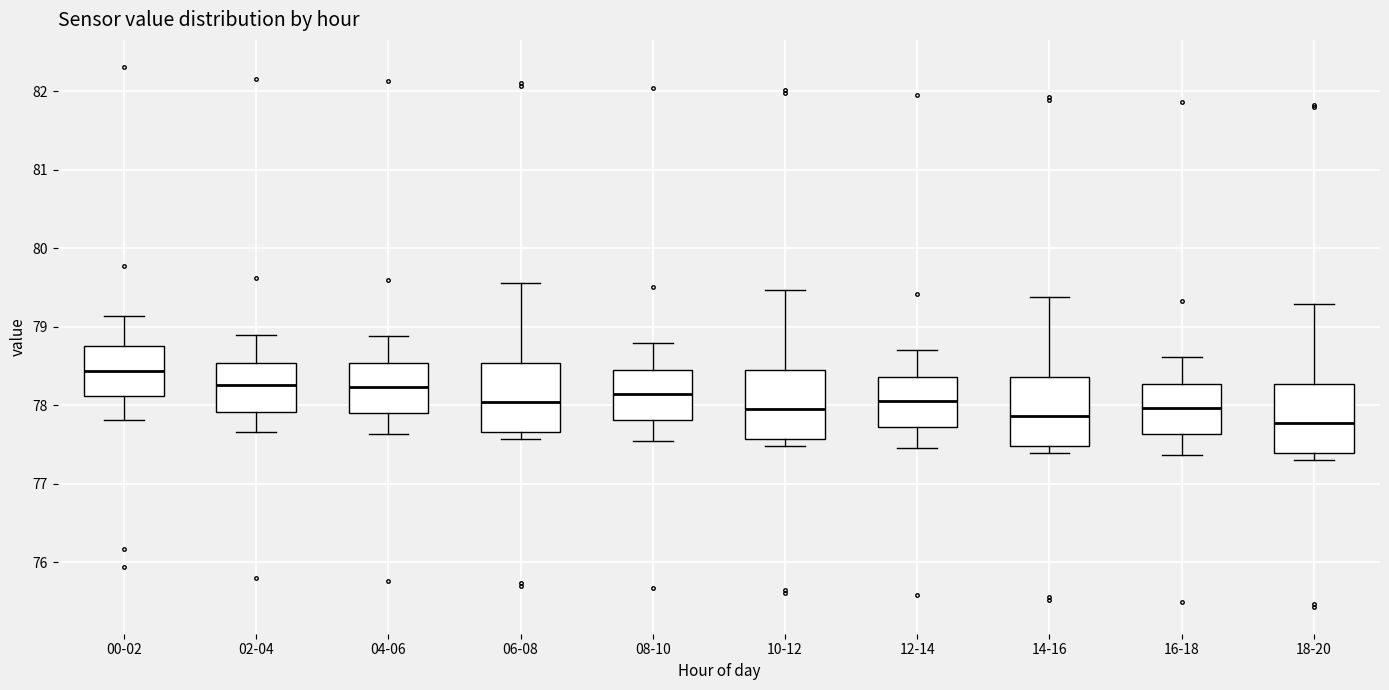

Reading left to right, read every box against the y-axis: the position of its median line, the range the box covers, and the ends of its whiskers. The values are not printed on the chart, so give them approximately, as read against the axis.

00-02: median 78.4, box 78.1 to 78.8, whiskers 77.8 to 79.1
02-04: median 78.3, box 77.9 to 78.5, whiskers 77.7 to 78.9
04-06: median 78.2, box 77.9 to 78.5, whiskers 77.6 to 78.9
06-08: median 78.0, box 77.7 to 78.5, whiskers 77.6 to 79.6
08-10: median 78.1, box 77.8 to 78.5, whiskers 77.5 to 78.8
10-12: median 78.0, box 77.6 to 78.4, whiskers 77.5 to 79.5
12-14: median 78.1, box 77.7 to 78.4, whiskers 77.5 to 78.7
14-16: median 77.9, box 77.5 to 78.4, whiskers 77.4 to 79.4
16-18: median 78.0, box 77.6 to 78.3, whiskers 77.4 to 78.6
18-20: median 77.8, box 77.4 to 78.3, whiskers 77.3 to 79.3